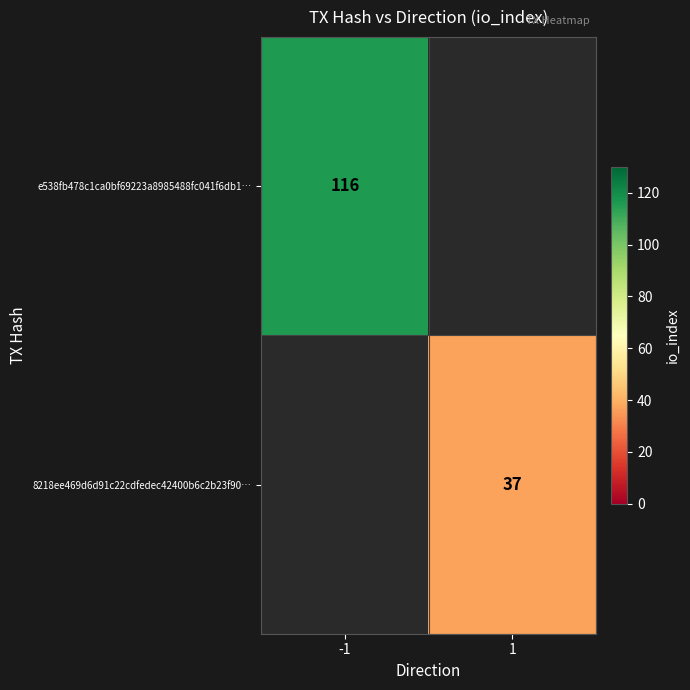

The 8218ee469d6d91c22cdfedec42400b6c2b23f90… series shows 37 at 1. True or false?

True